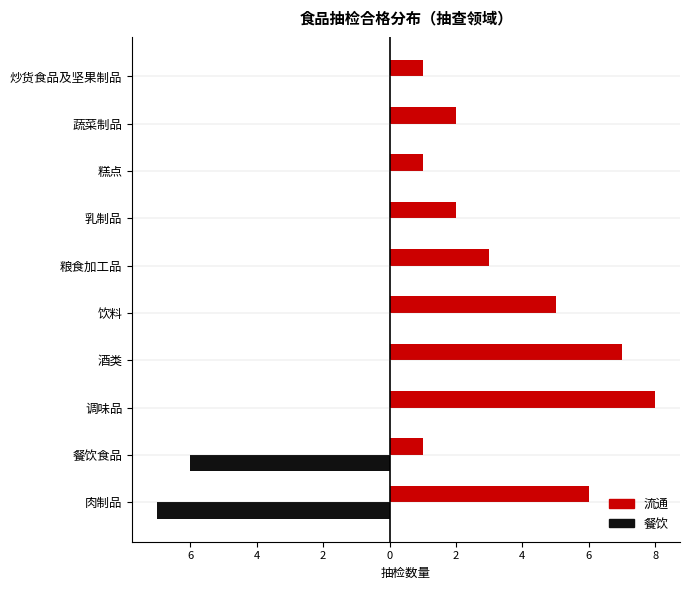

What are all the series names shown in the legend?

流通, 餐饮